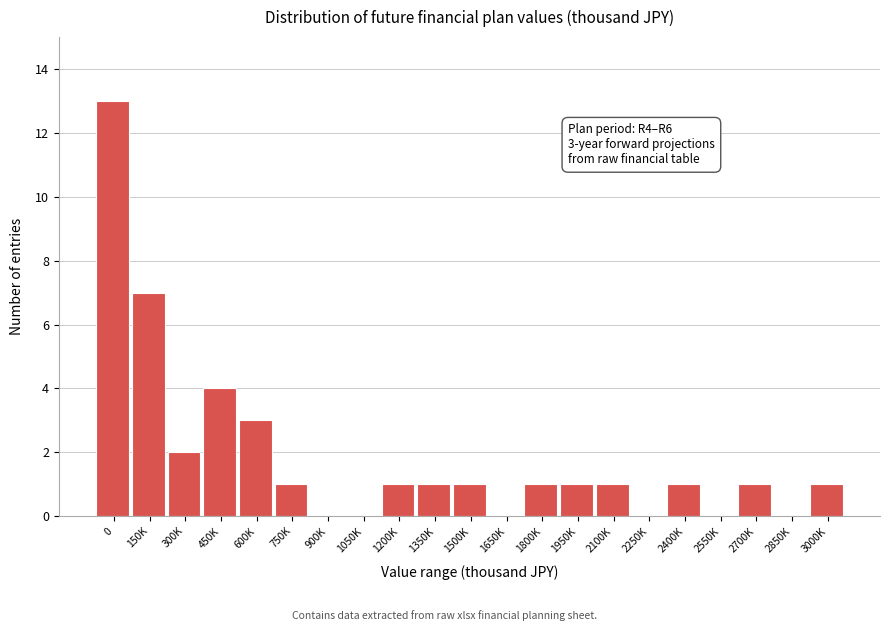

Reading left to right, list all the values displayed in this chart.

0=13	150K=7	300K=2	450K=4	600K=3	750K=1	900K=0	1050K=0	1200K=1	1350K=1	1500K=1	1650K=0	1800K=1	1950K=1	2100K=1	2250K=0	2400K=1	2550K=0	2700K=1	2850K=0	3000K=1